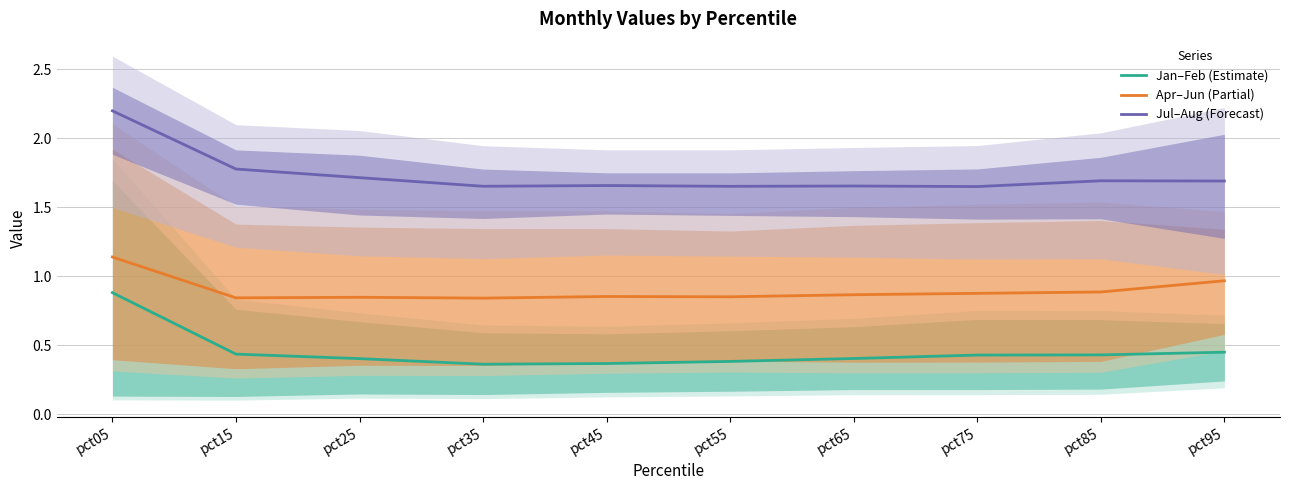

List the labels in order of Apr–Jun (Partial) value, smallest first.

pct35, pct15, pct25, pct55, pct45, pct65, pct75, pct85, pct95, pct05